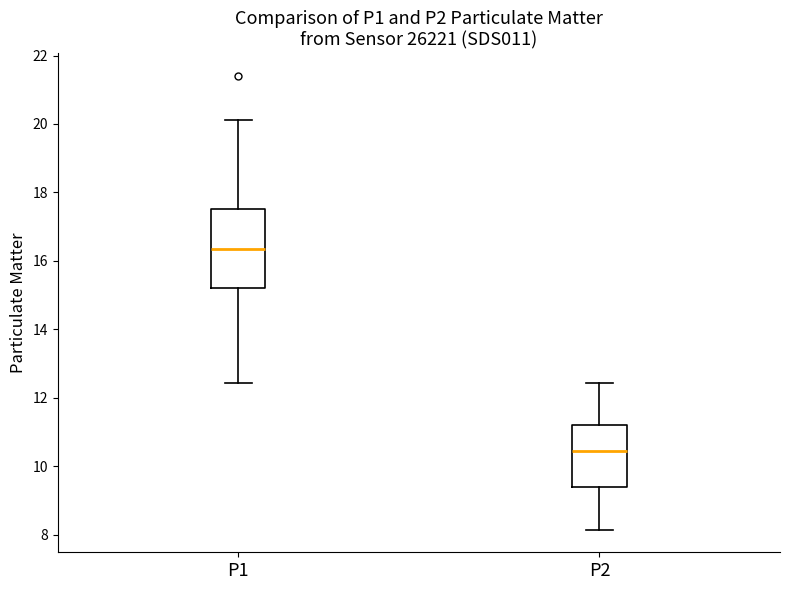

Which box is the tallest, from its lower edge to its upper edge?

P1